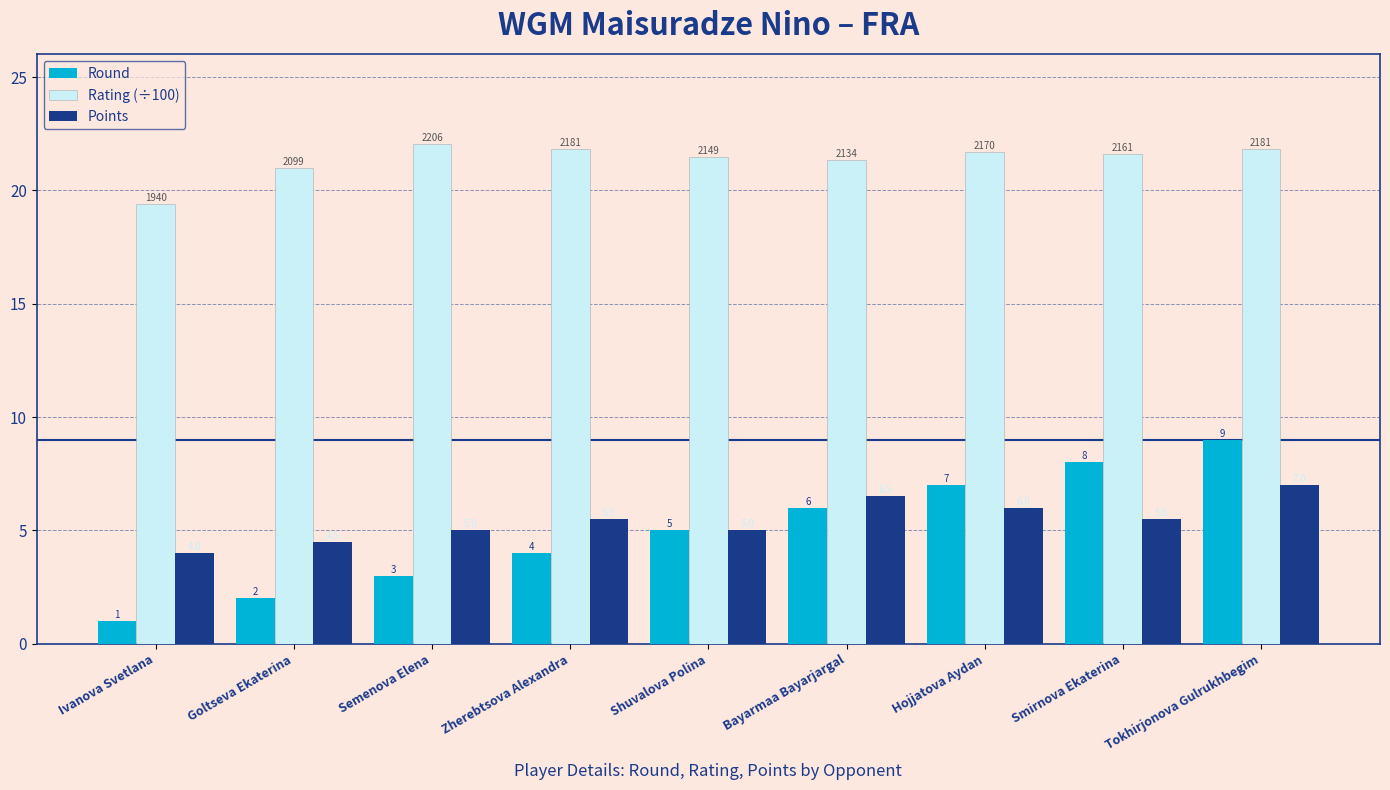

What is the label of the 8th bar from the right?

Goltseva Ekaterina